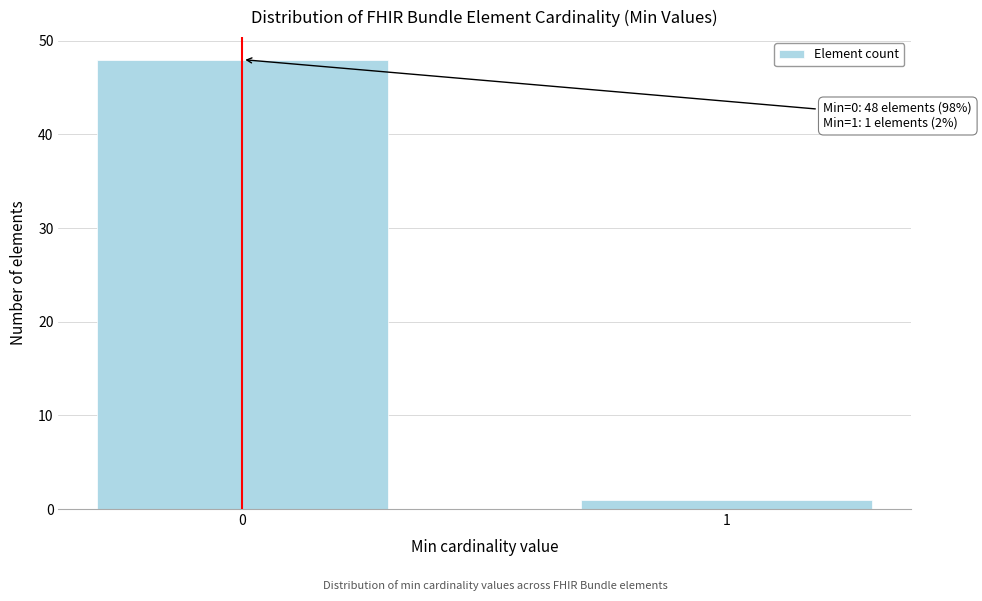

Reading right to left, transcribe all the data shown in this chart.

1=1	0=48